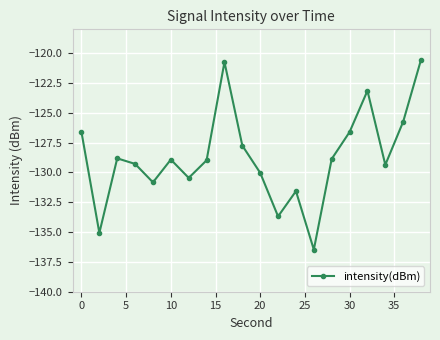

What is the average value?

-128.7